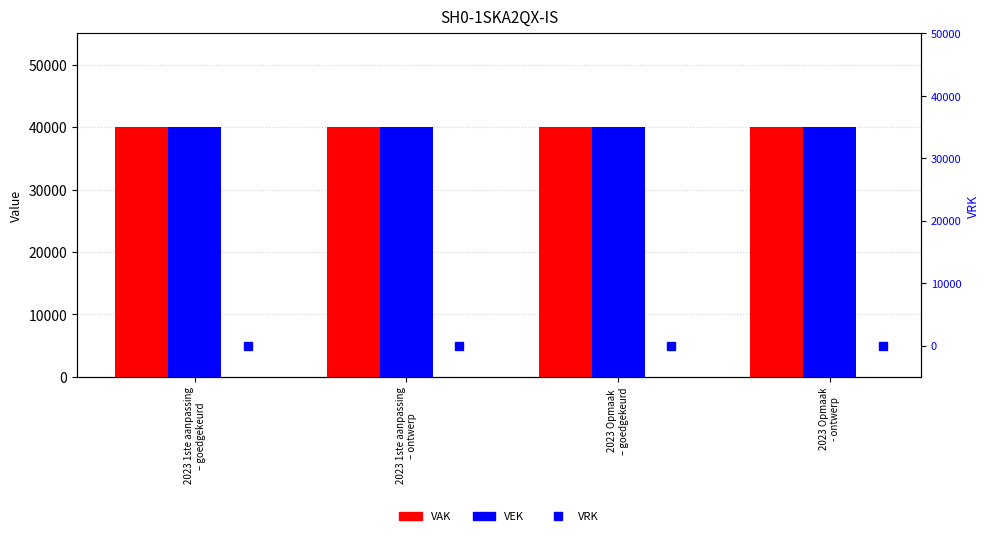

How many groups of bars are there?

4